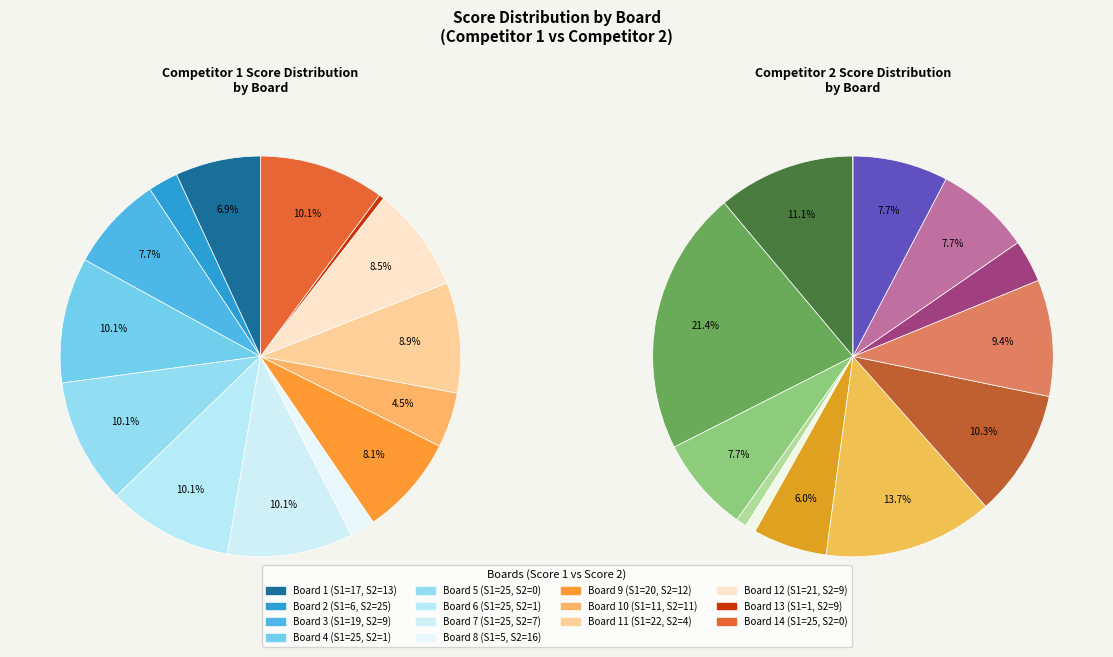

To the nearest percent, what is the difference between the largest and smallest slice percentages?

10%